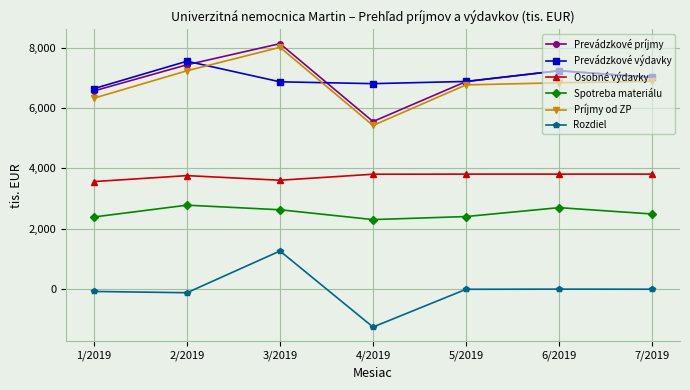

Which series has the largest range (max minus min)?

Príjmy od ZP